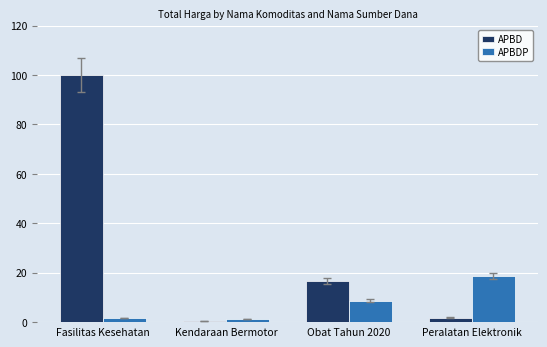

How many distinct data groups are displayed?

2